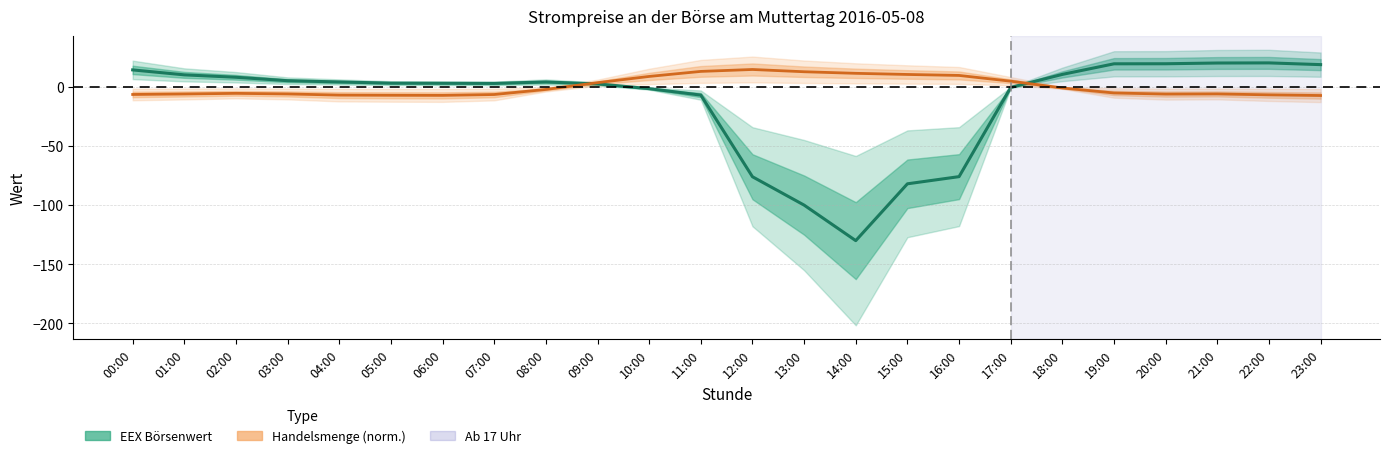

How many values in EEX Börsenwert are above zero?

16